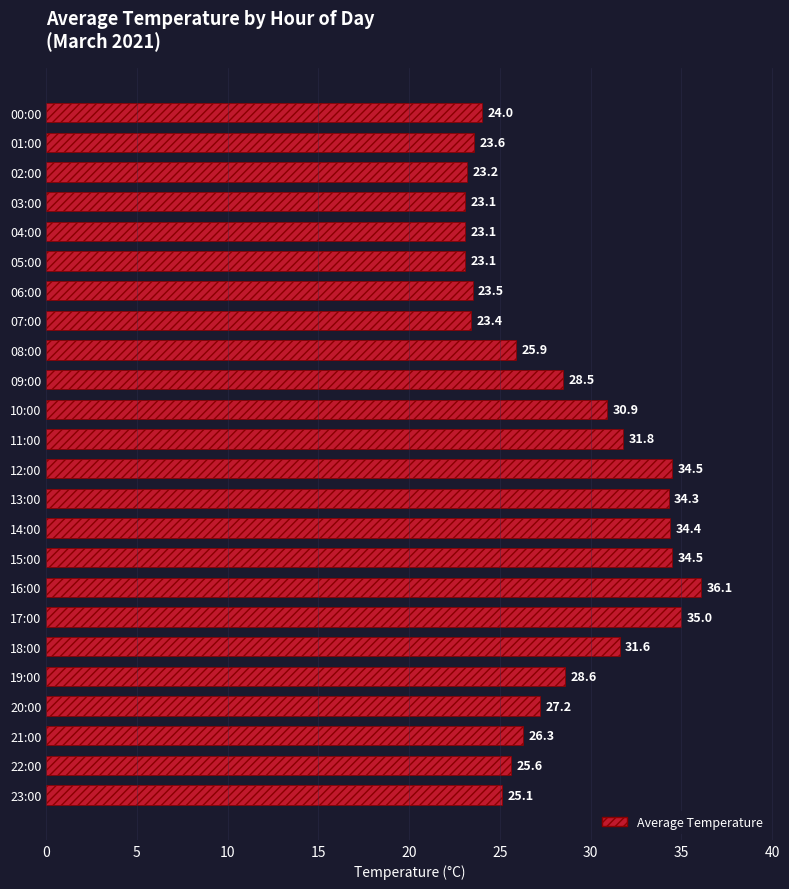

What is the label of the 22nd bar from the bottom?

02:00